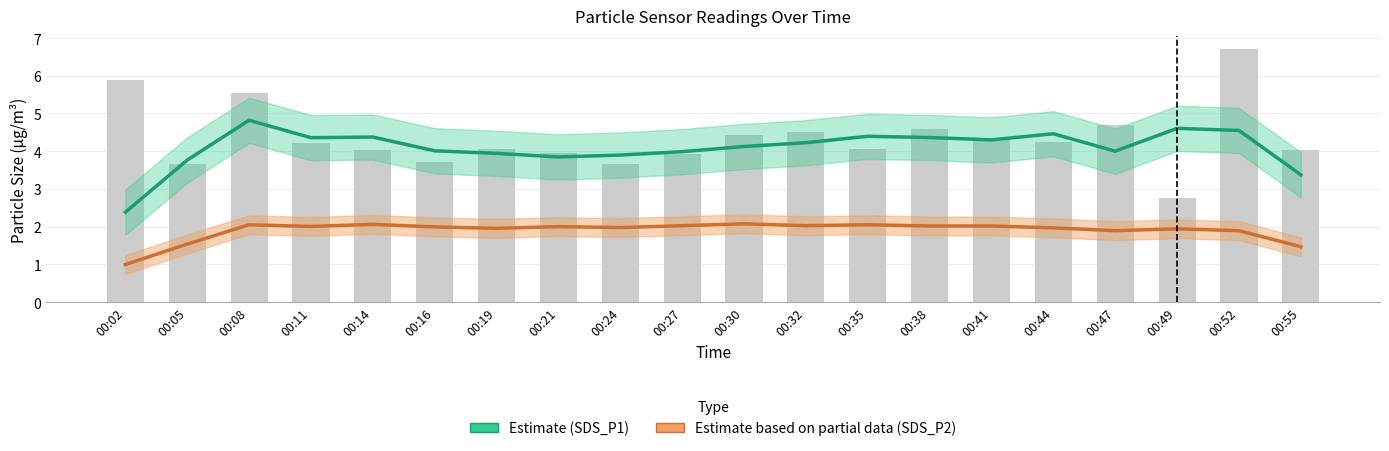

What is the sum of the Estimate based on partial data (SDS_P2) values at 00:38 and 00:47?

3.9